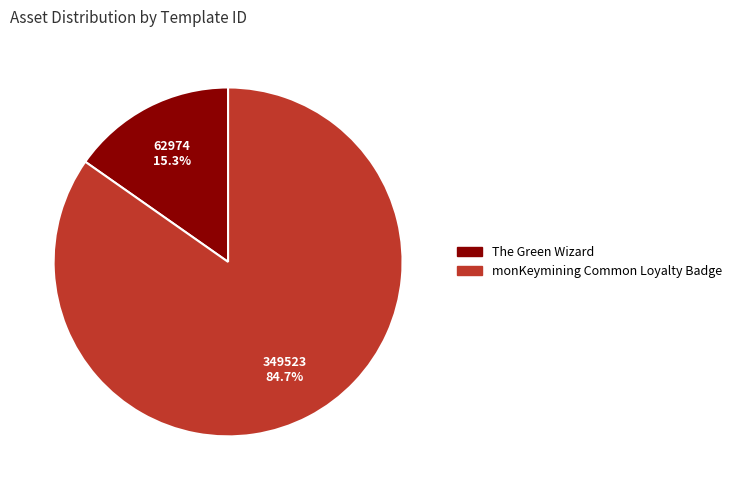

To the nearest percent, what portion does monKeymining Common Loyalty Badge represent?

85%